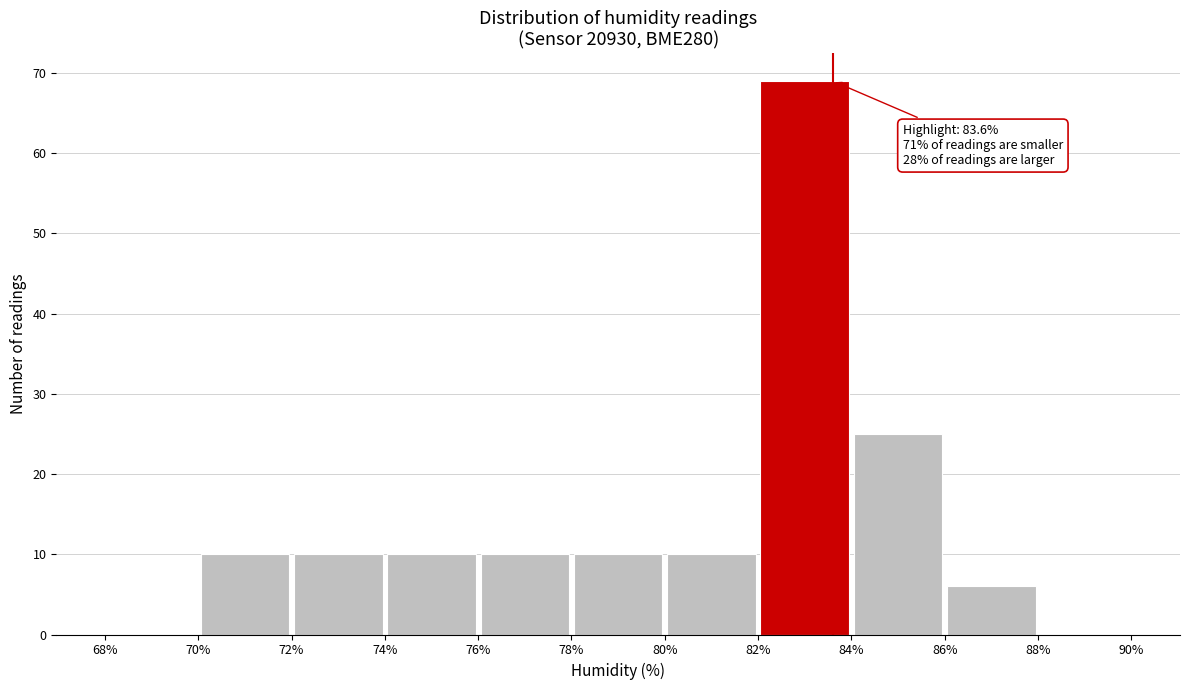

Over which range of the x-axis is the bar tallest?

82% to 84%